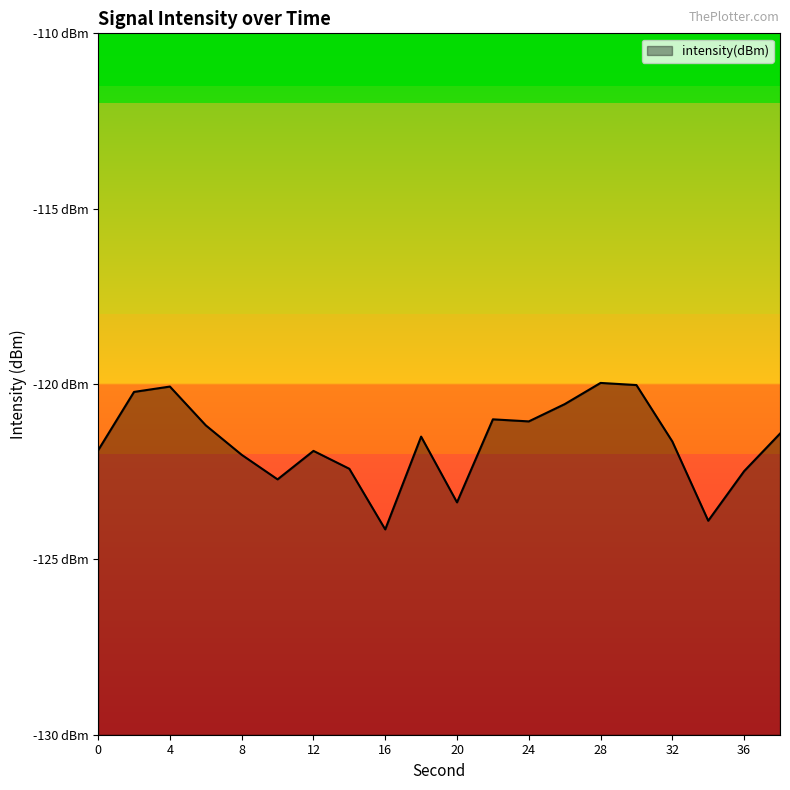

What is the value of the 5th point from the left?

-122.0